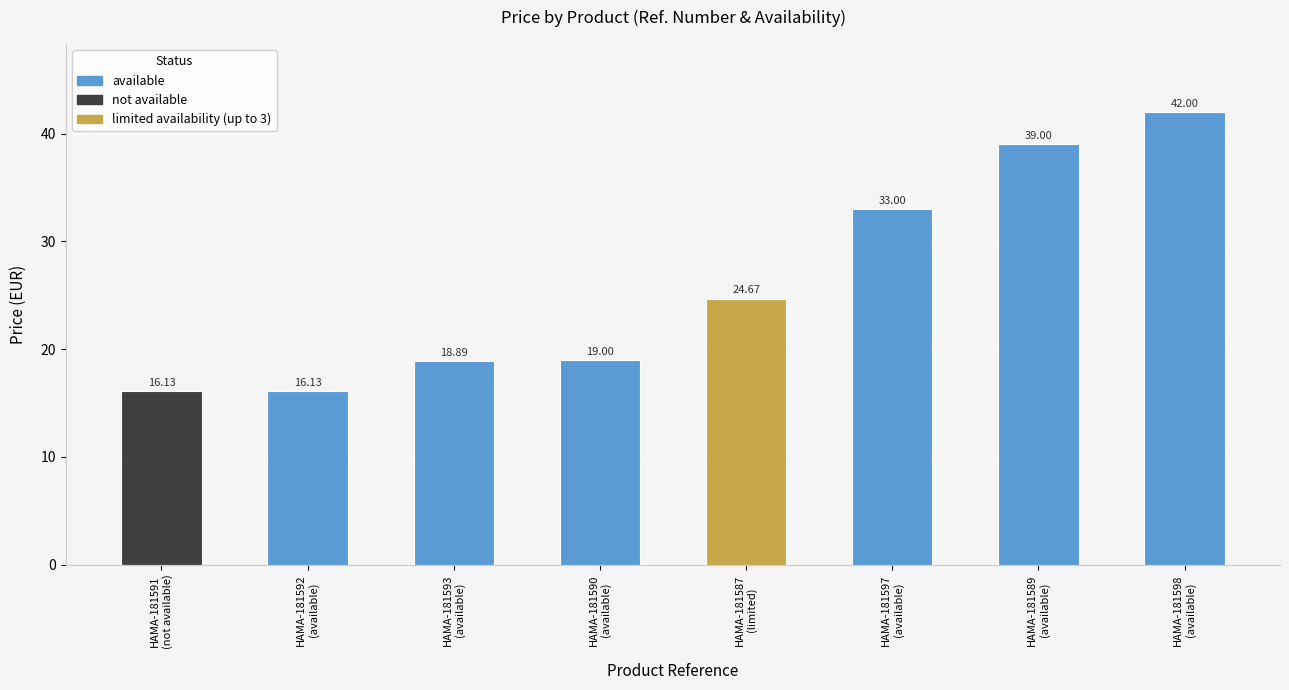

Which label corresponds to the smallest value in the chart?

HAMA-181591
(not available)